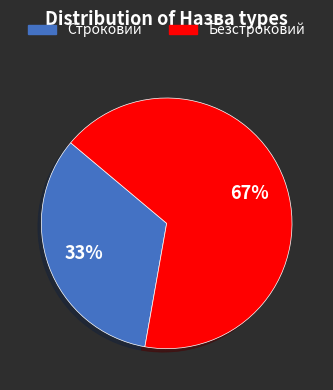

Which slice represents more than half of the pie?

Безстроковий